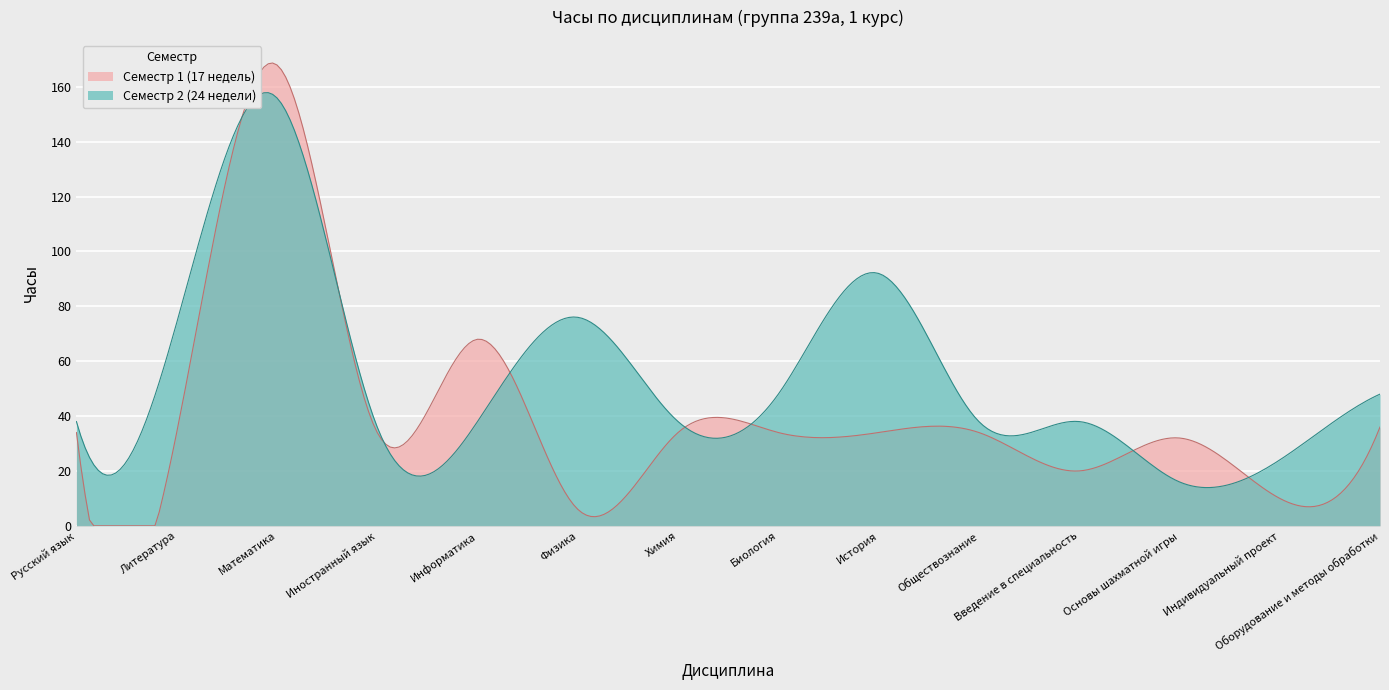

What is the label of the 2nd point from the left?

Литература